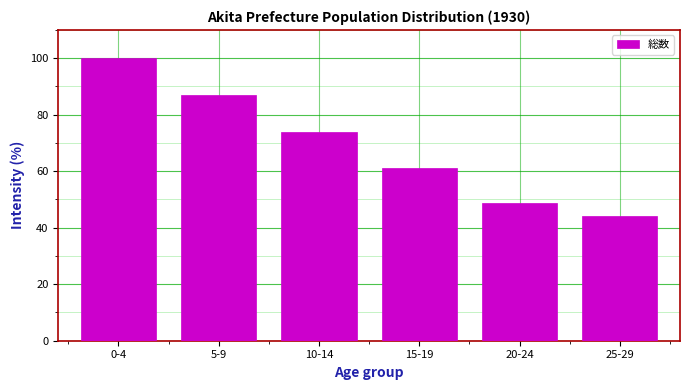

Reading left to right, what are all the values shown in this chart?

100.0	87.0	73.9	61.0	48.7	44.3